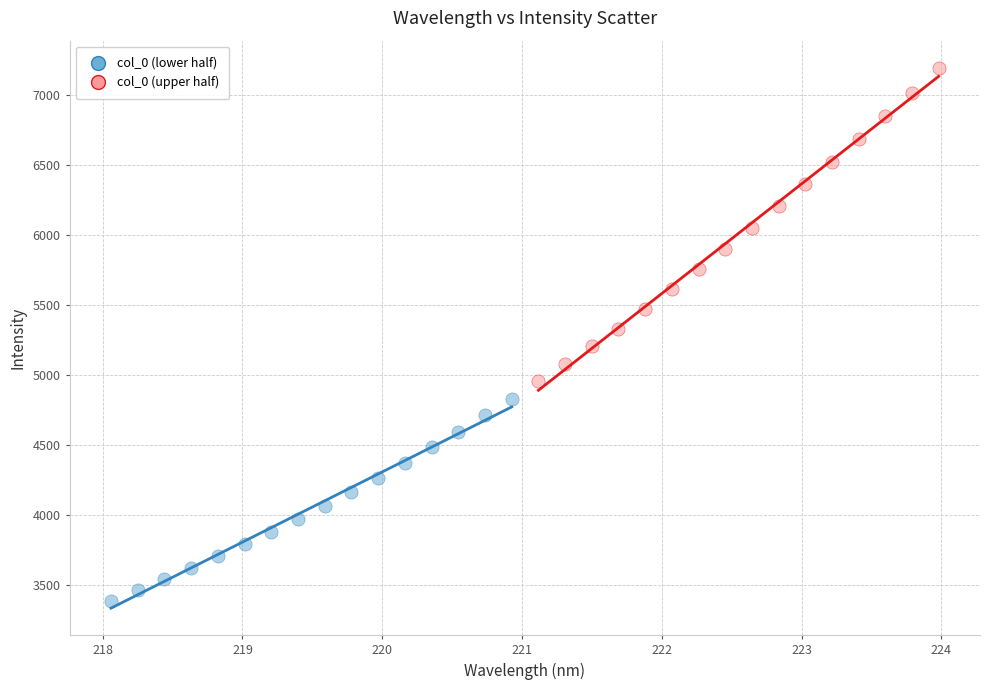

Which series contains the highest Y value?

col_0 (upper half)